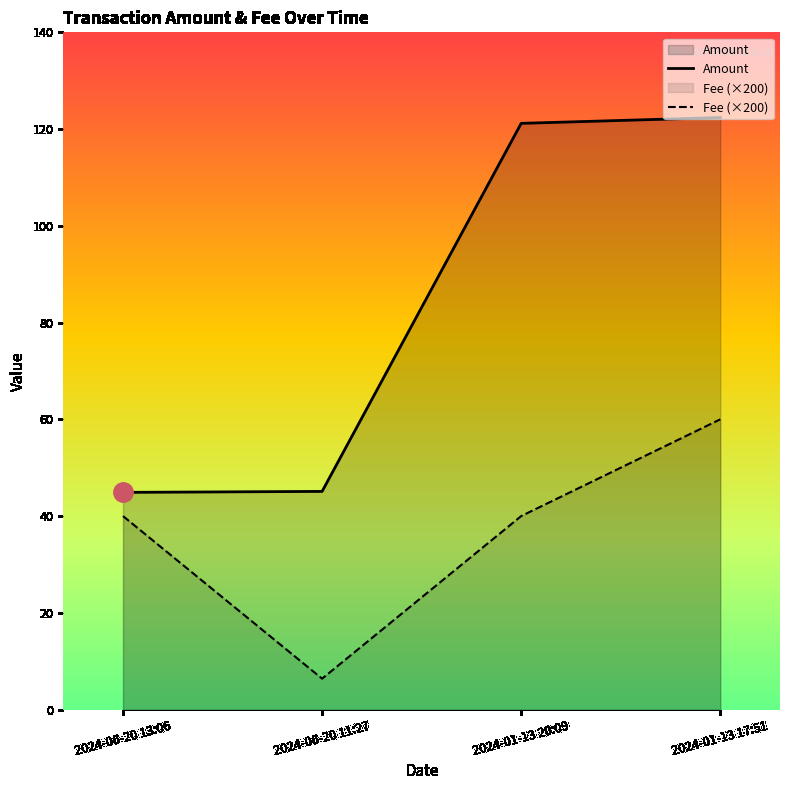

The value of Fee at 2024-06-20 13:06 is 40.0. True or false?

True